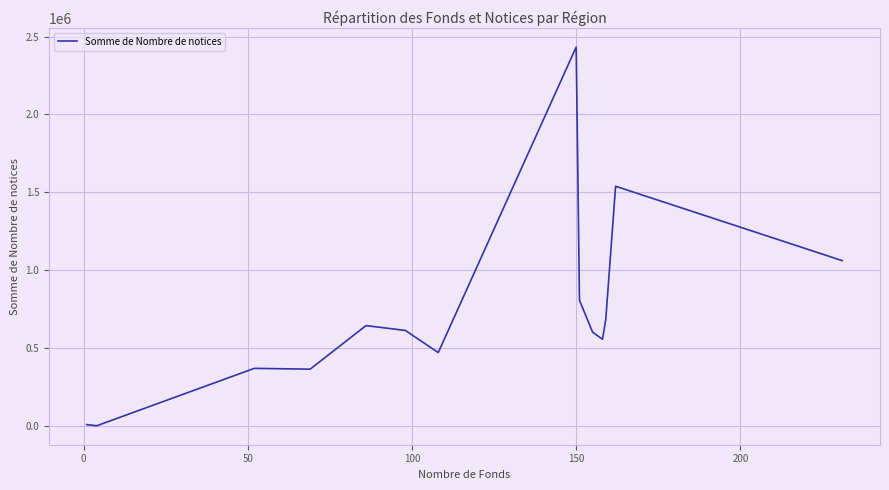

What is the difference between the maximum and minimum values?

2432060